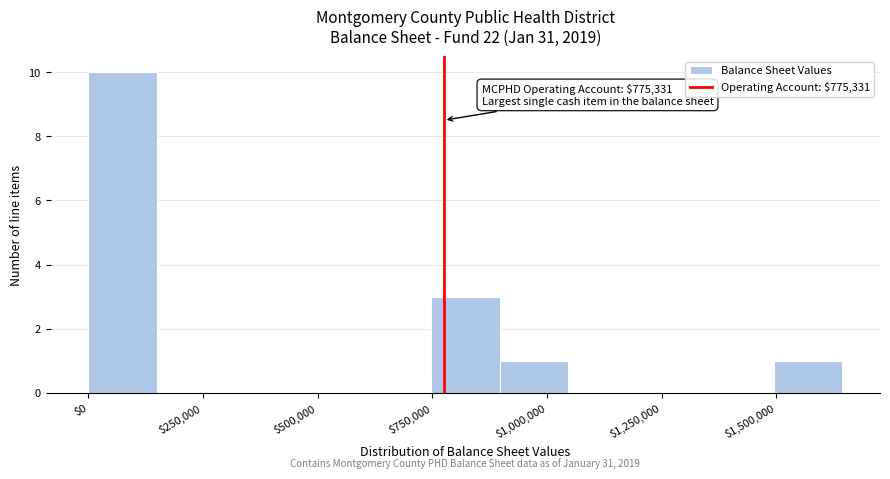

Around what value on the x-axis is the tallest bar? Give the approximate position of its centre, as read against the axis.

50000